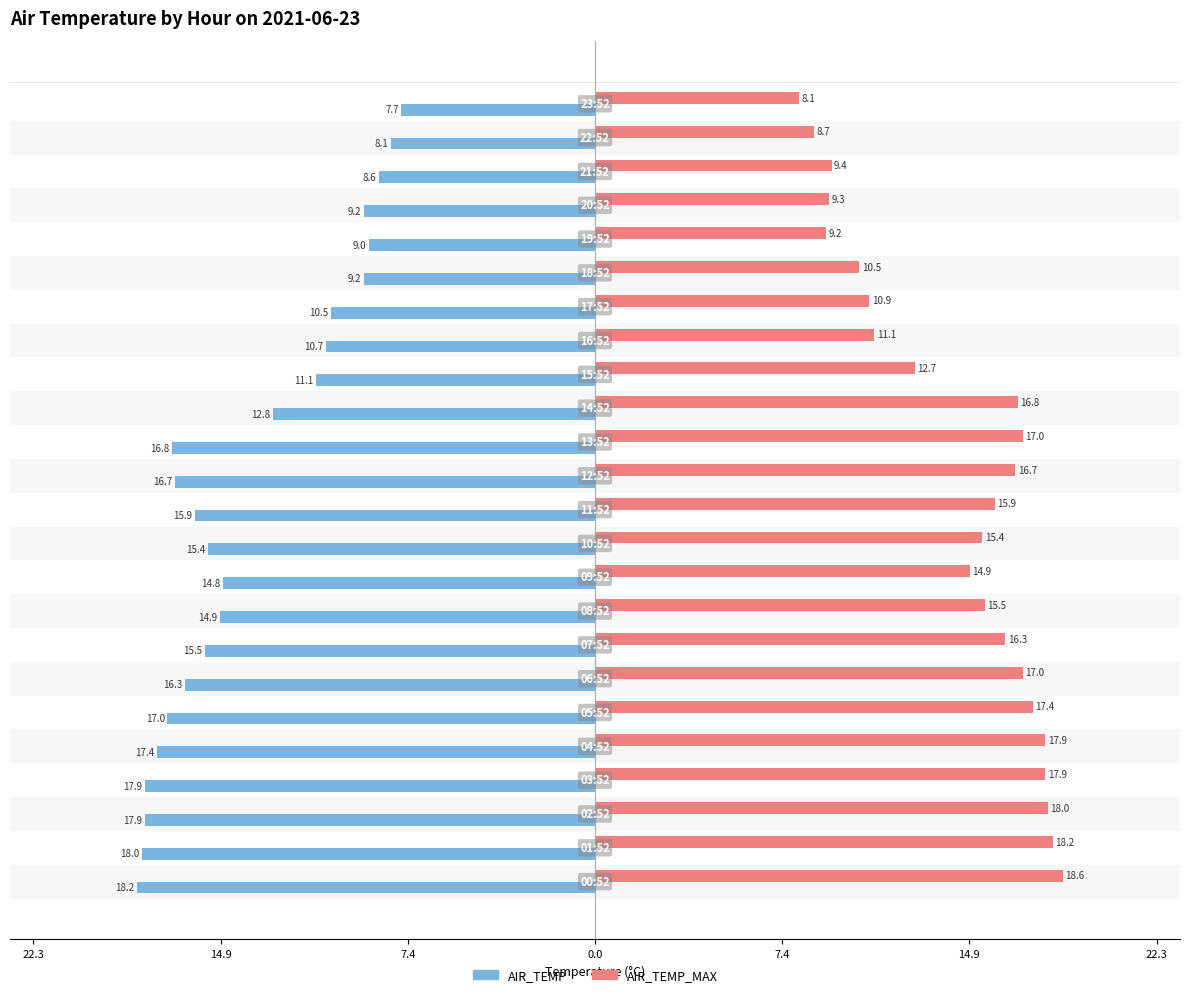

List the series in order of their peak value, lowest first.

AIR_TEMP, AIR_TEMP_MAX